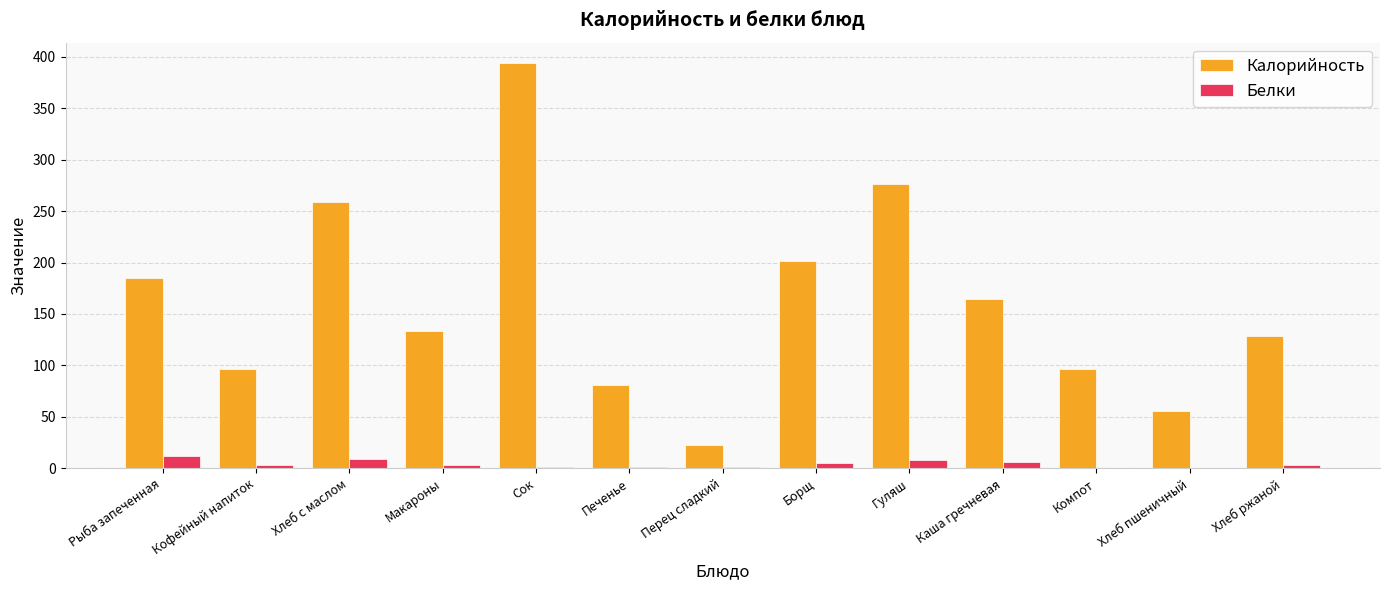

Where is Калорийность nearest to the value 208?

Борщ